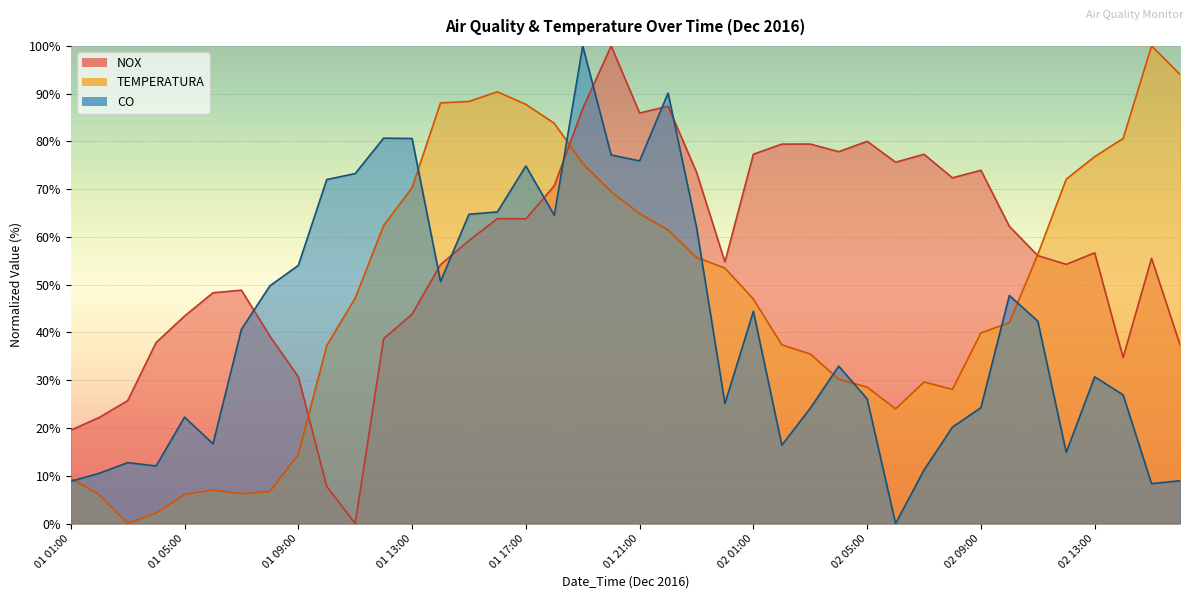

Rank the series at 01 03:00 from lowest to highest value.

TEMPERATURA, CO, NOX